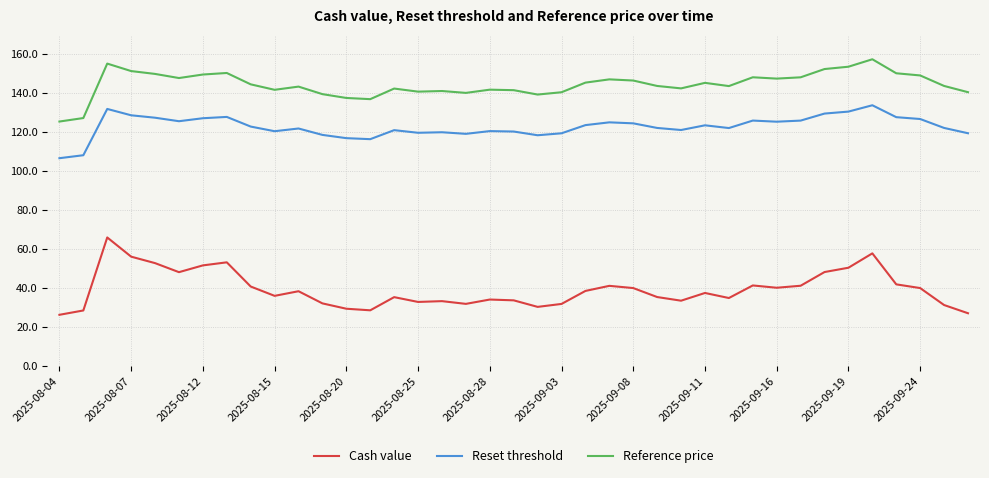

What is the lowest value of the Cash value series?

26.2